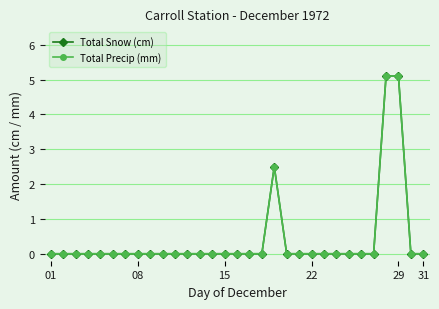

Is this an area chart (filled region under the line)?

No